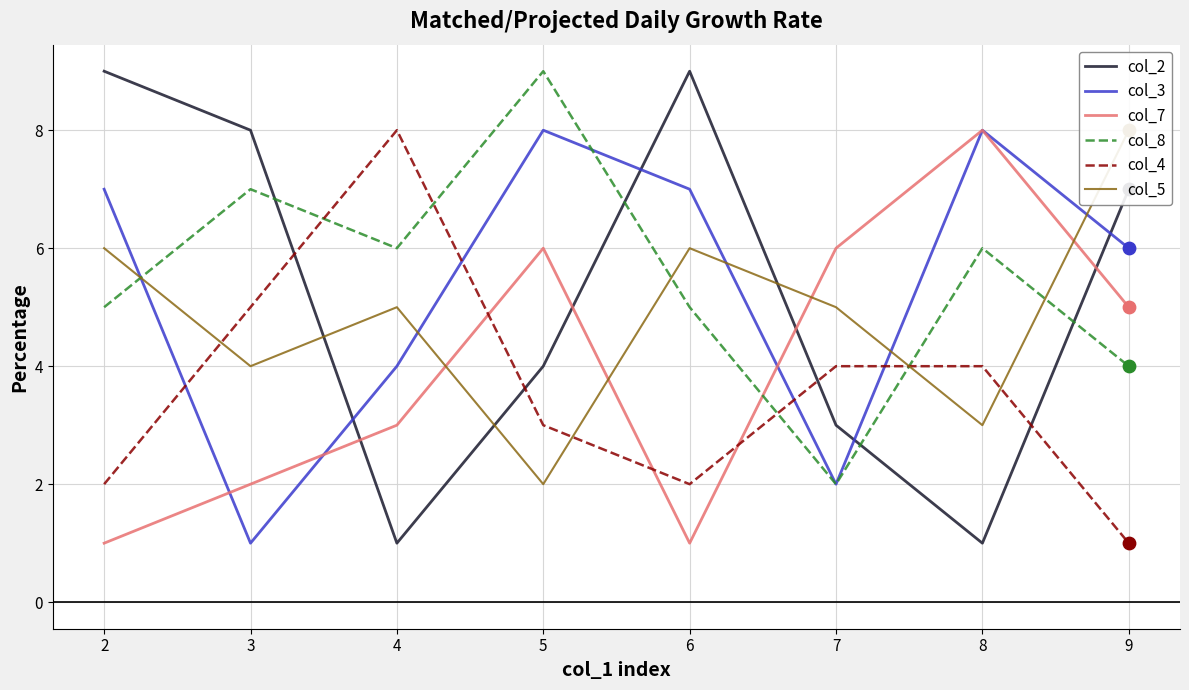

Is the value of col_8 at 4 greater than the value of col_3 at 2?

No